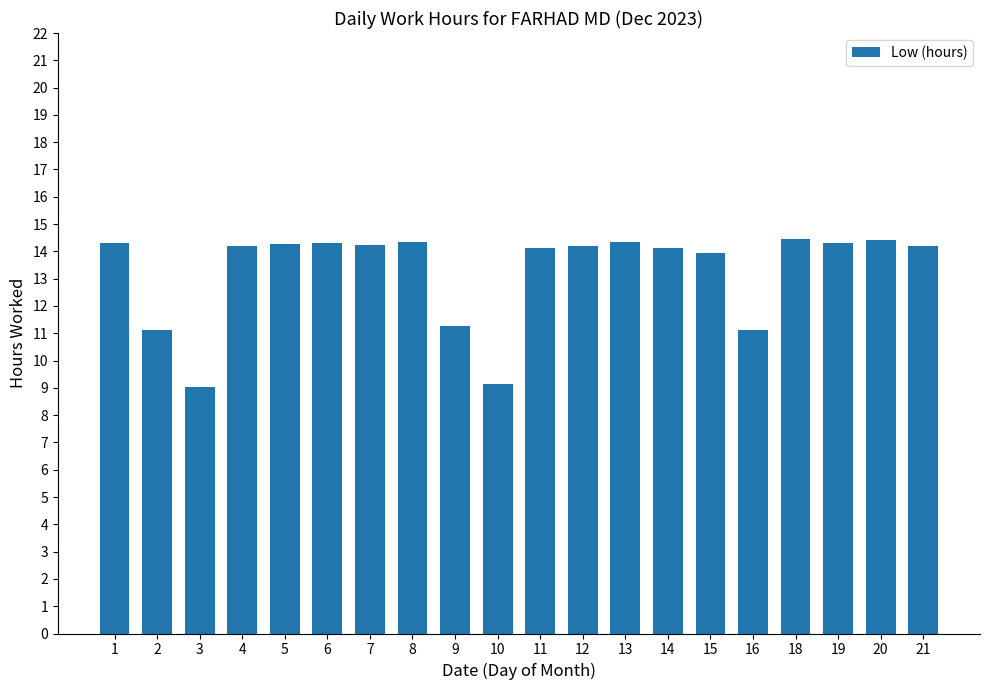

Is it true that the value at 5 is 8.1?

False